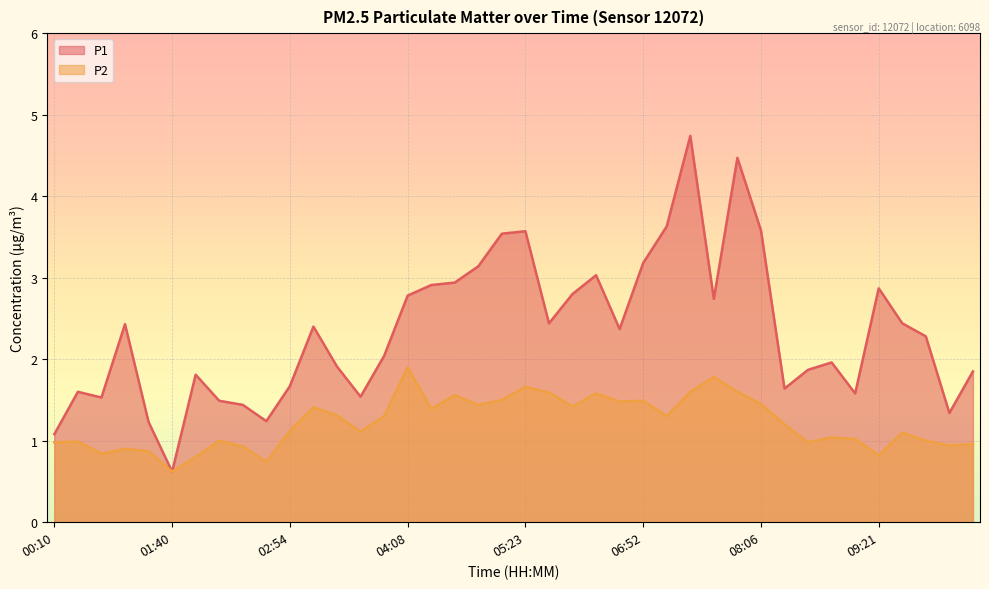

List the series in order of their peak value, lowest first.

P2, P1